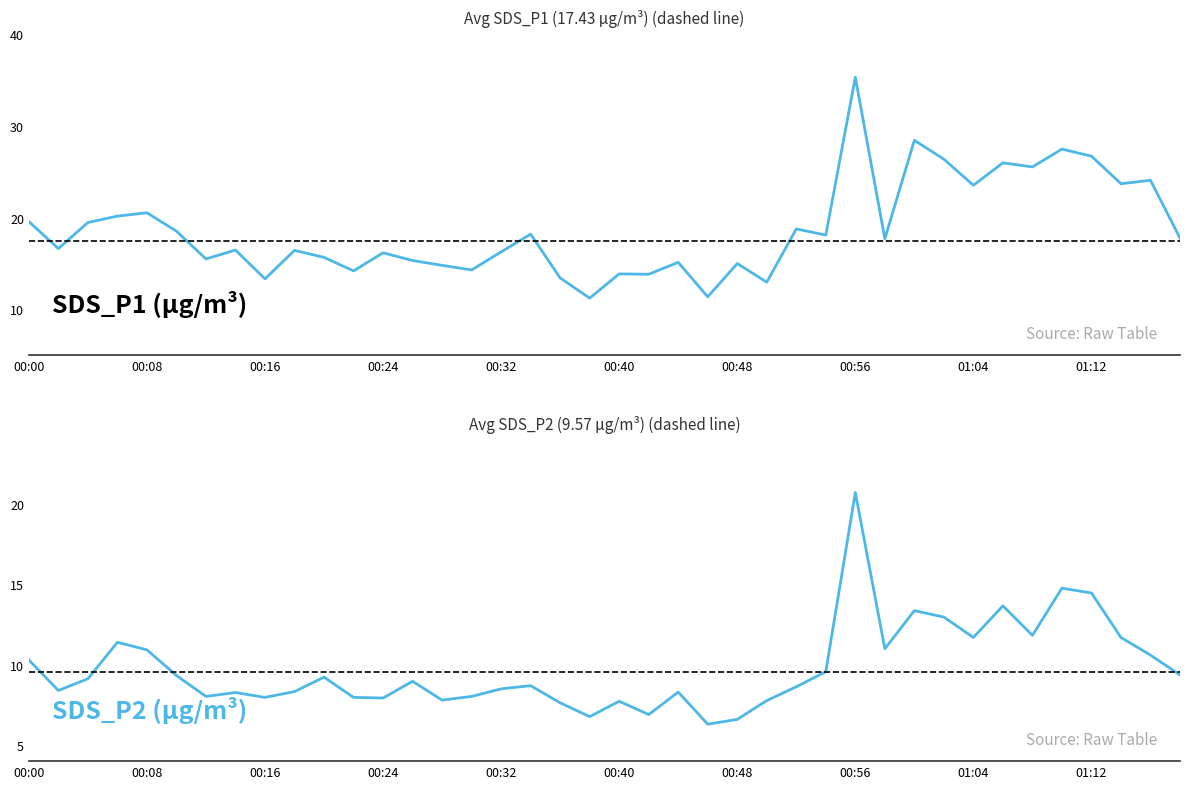

How many interior local valleys does the SDS_P1 series have?

14